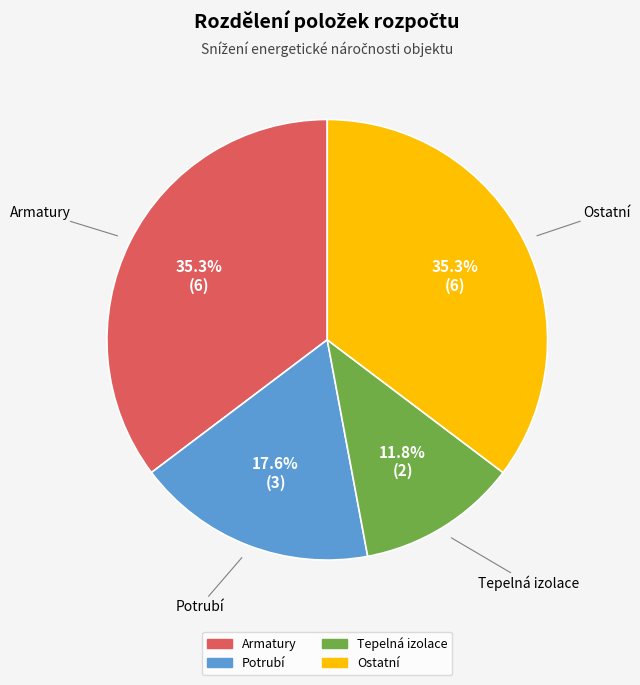

Which category has the smallest portion of the pie?

Tepelná izolace